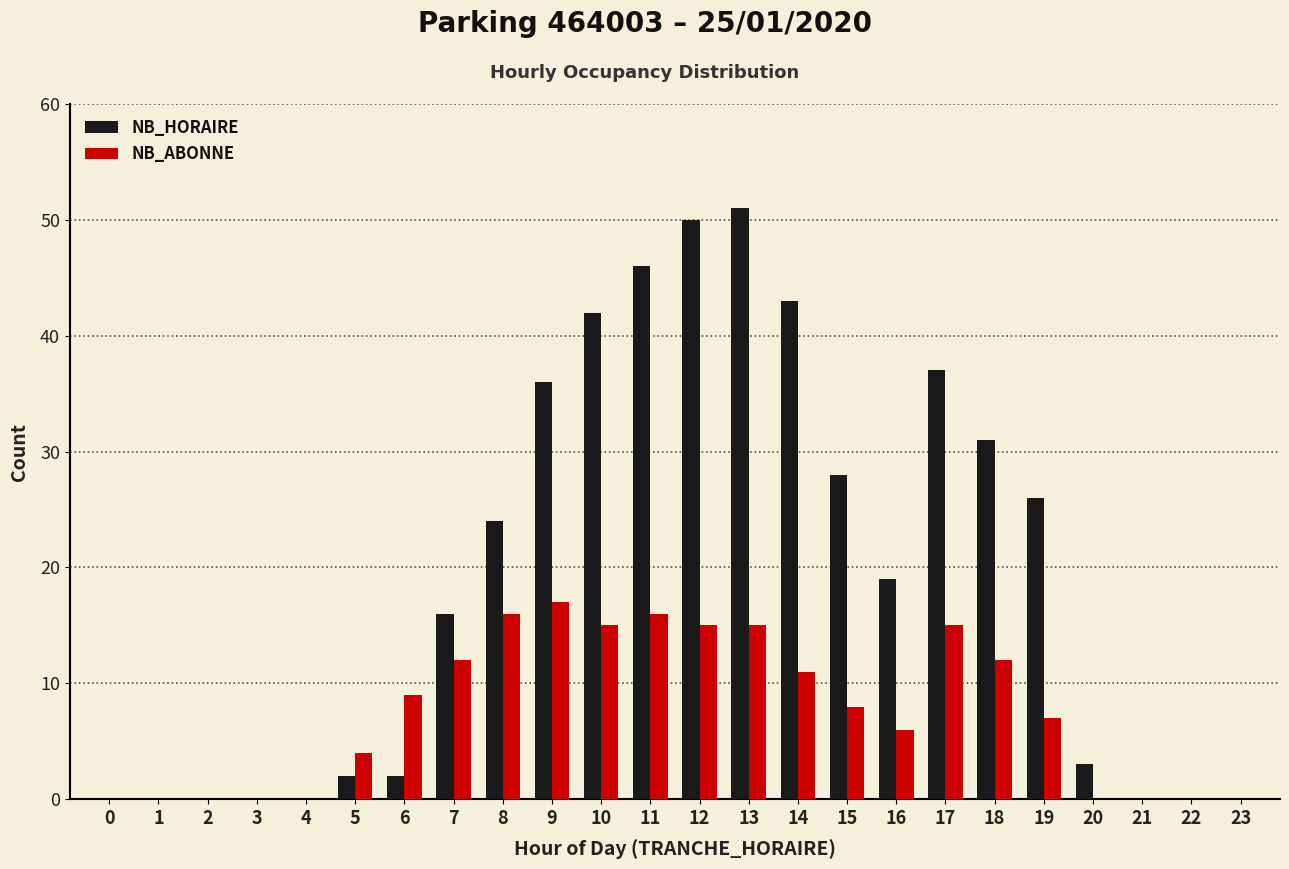

What is the greatest value displayed?

51